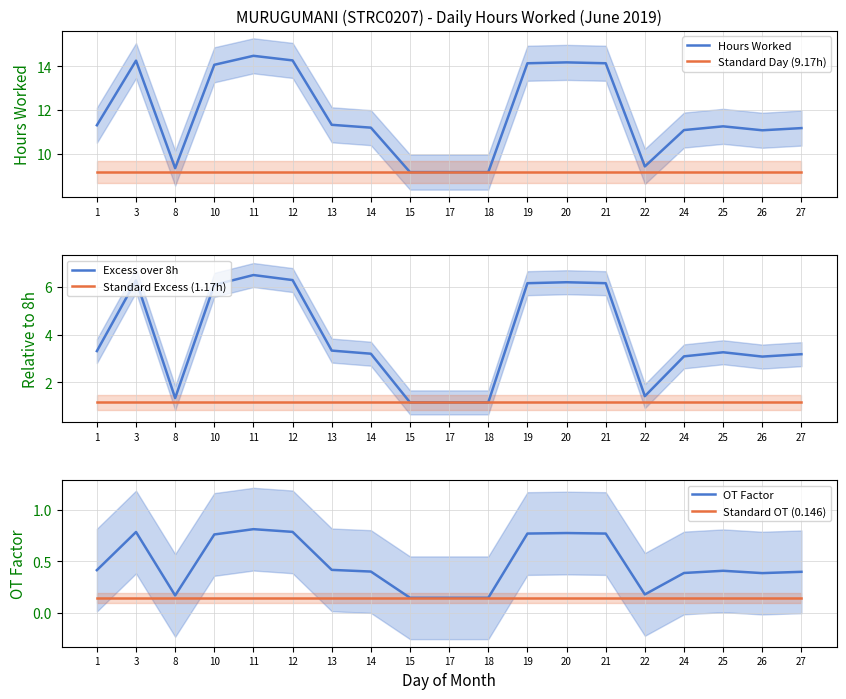

At how many categories does at least one series exceed 0?

19